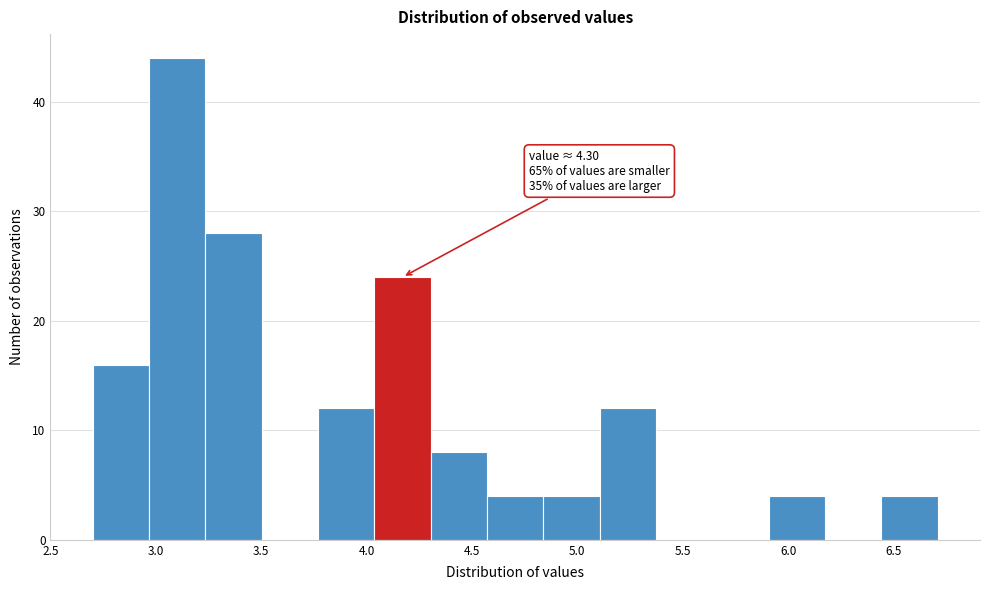

Over which range of the x-axis is the bar tallest?

2.95 to 3.25